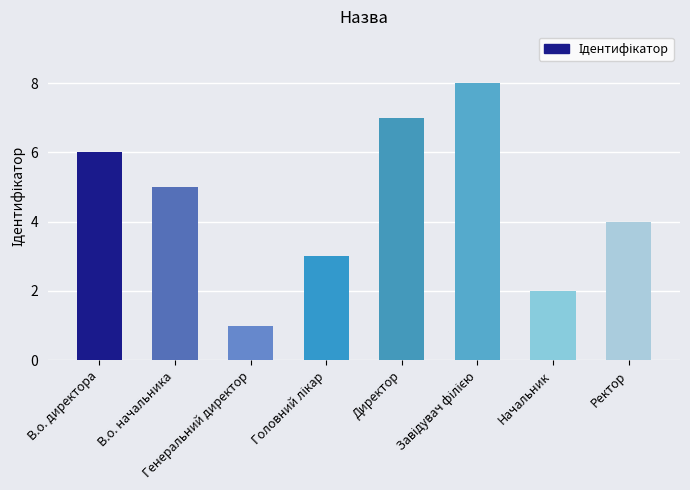

What is the difference between the second highest and minimum values?

6